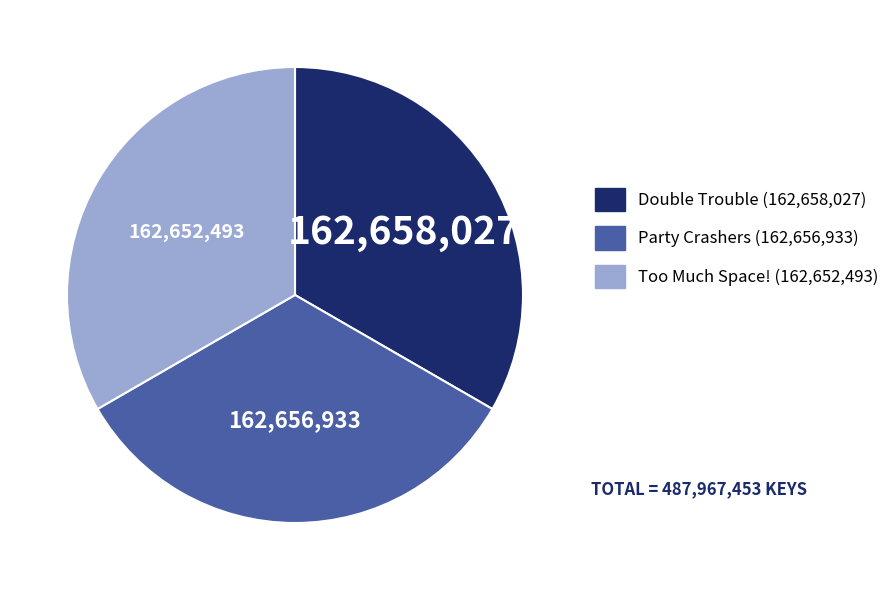

Is the sum of Too Much Space! and Double Trouble greater than half?

Yes